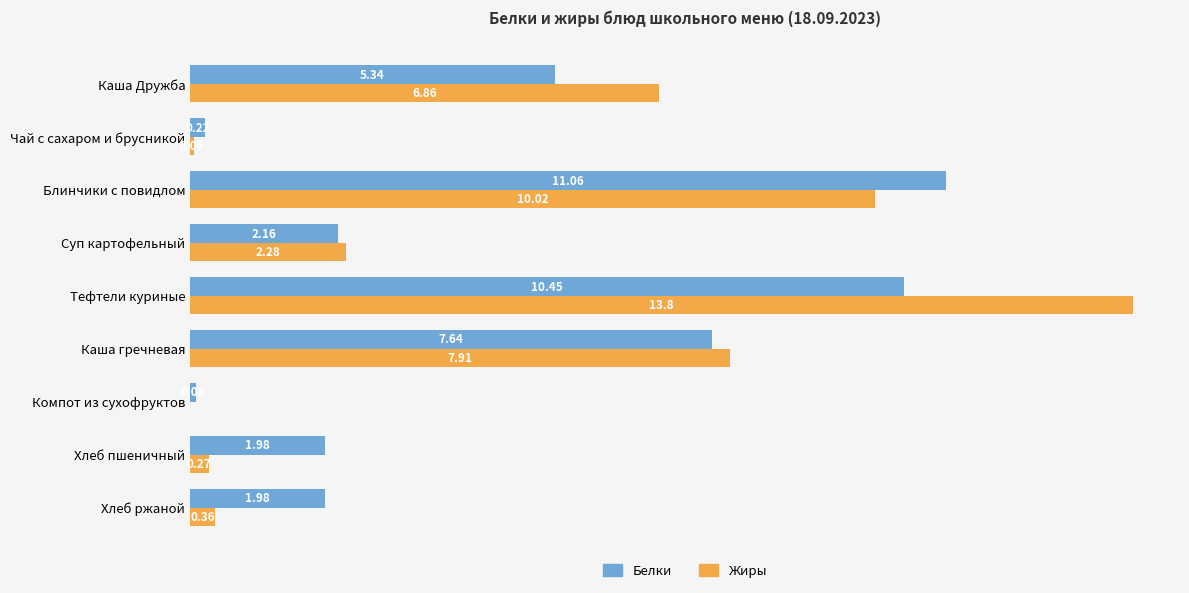

Which series changed the most between Каша гречневая and Хлеб пшеничный?

Жиры